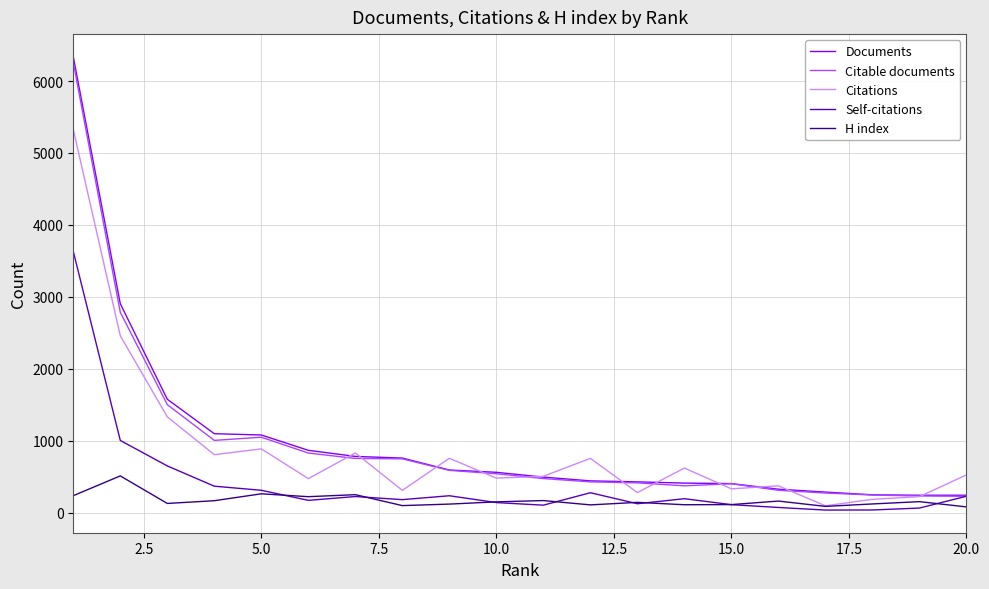

What is the minimum value for Citable documents?

225